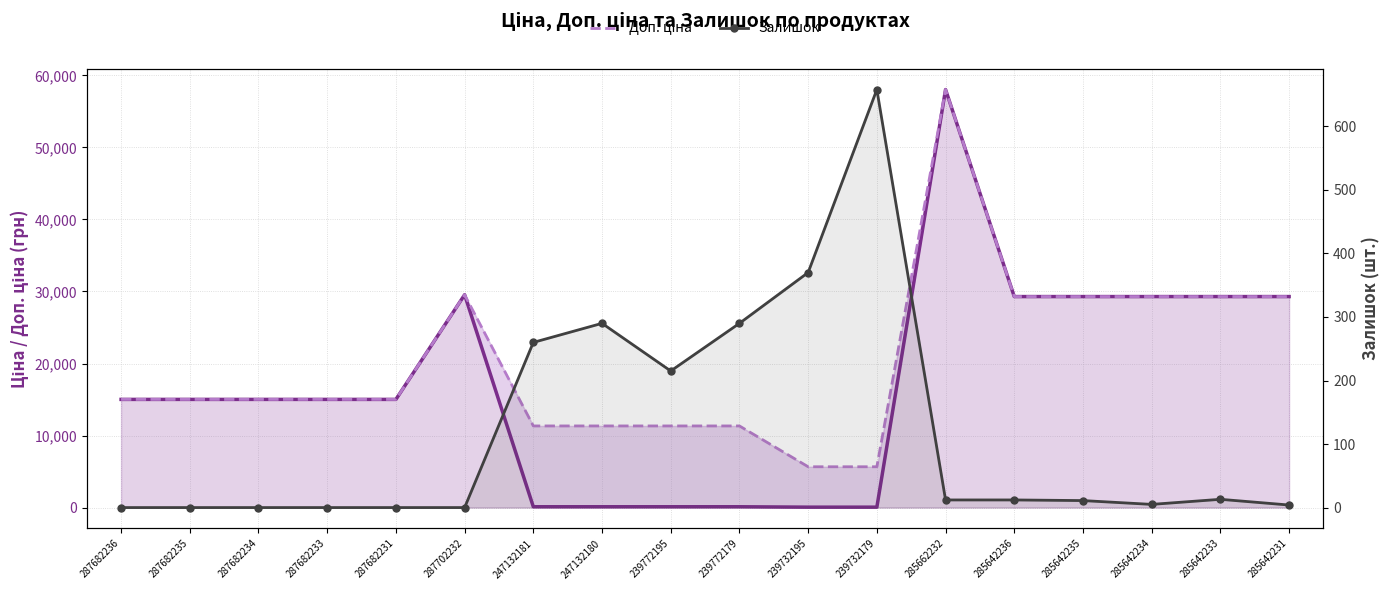

How many data points in Доп. ціна are less than 15019?

6